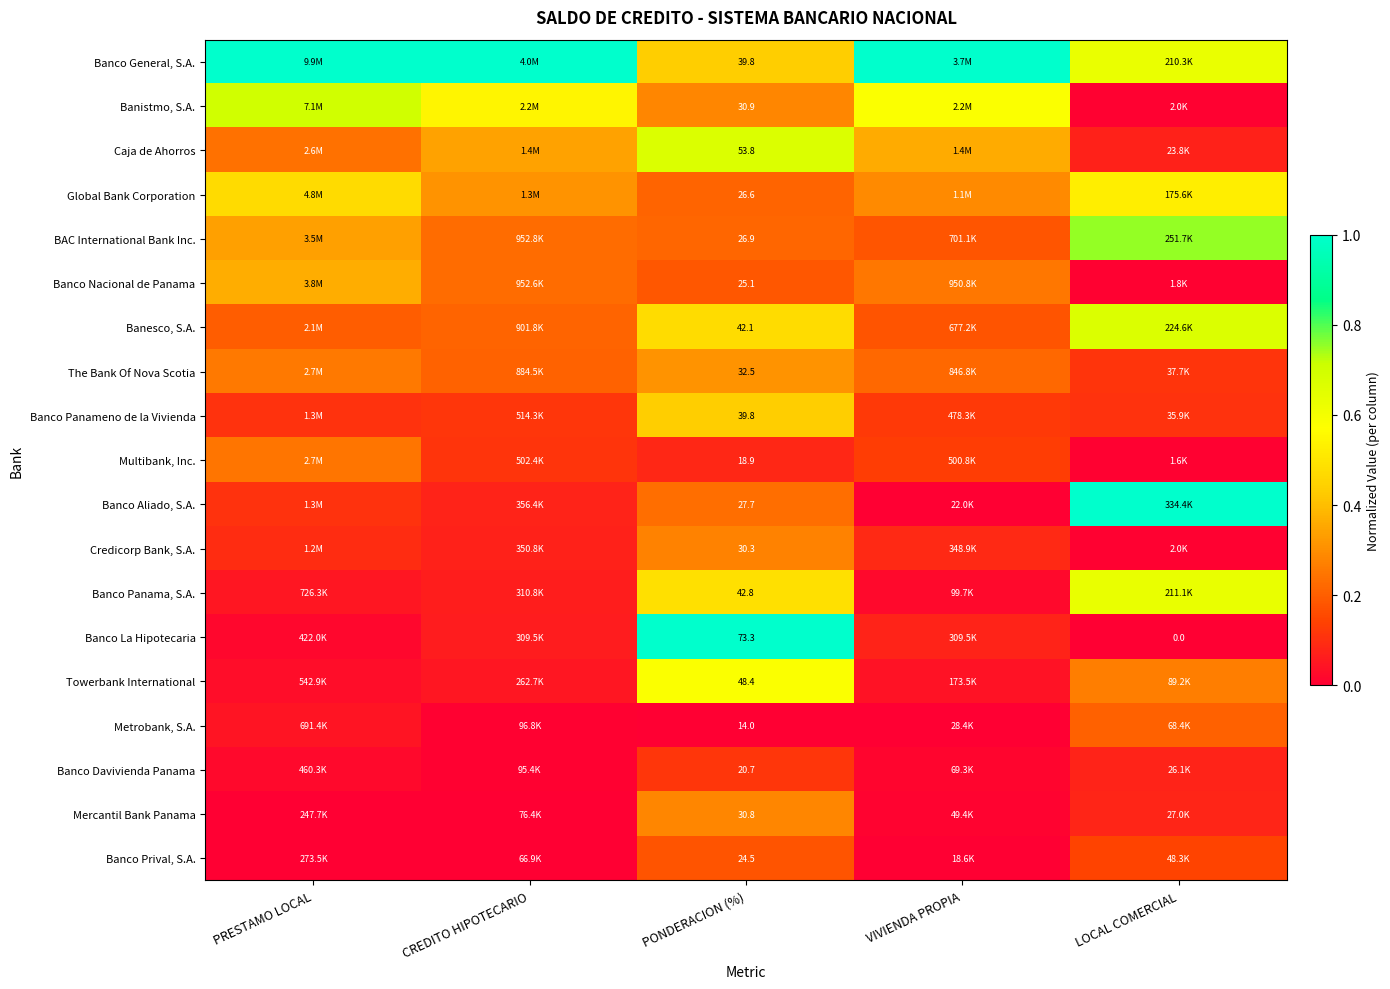

Is the value of Banesco, S.A. at PRESTAMO LOCAL greater than the value of Banco Panameno de la Vivienda at LOCAL COMERCIAL?

Yes